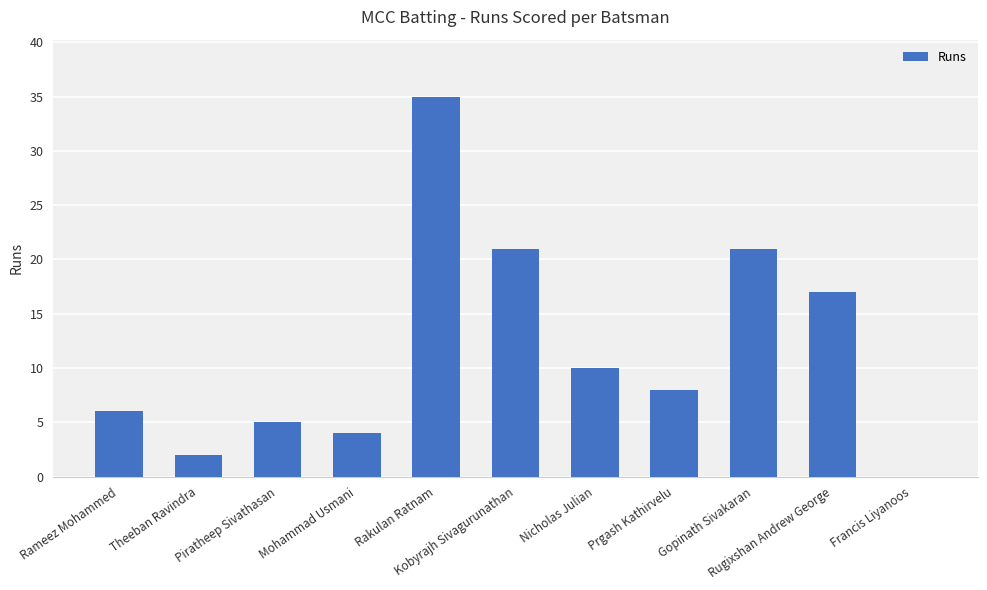

At which label does the data first exceed 8?

Rakulan Ratnam